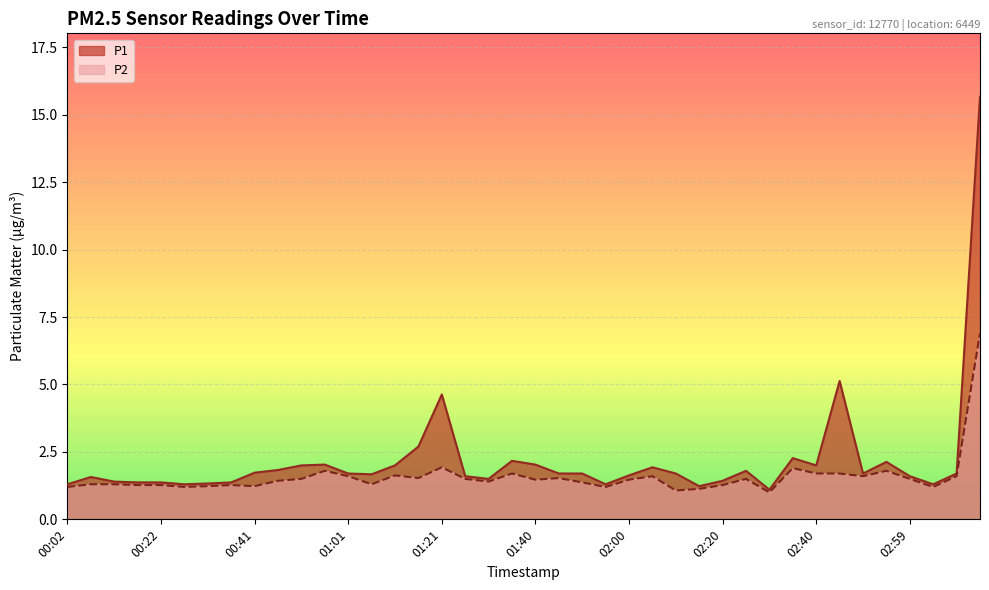

Does the chart display data point markers on the line(s)?

No